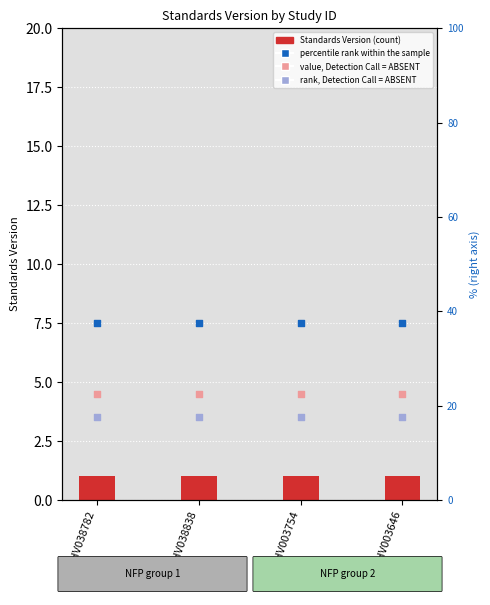

What are all the series names shown in the legend?

Standards Version, percentile rank within the sample, value, Detection Call = ABSENT, rank, Detection Call = ABSENT